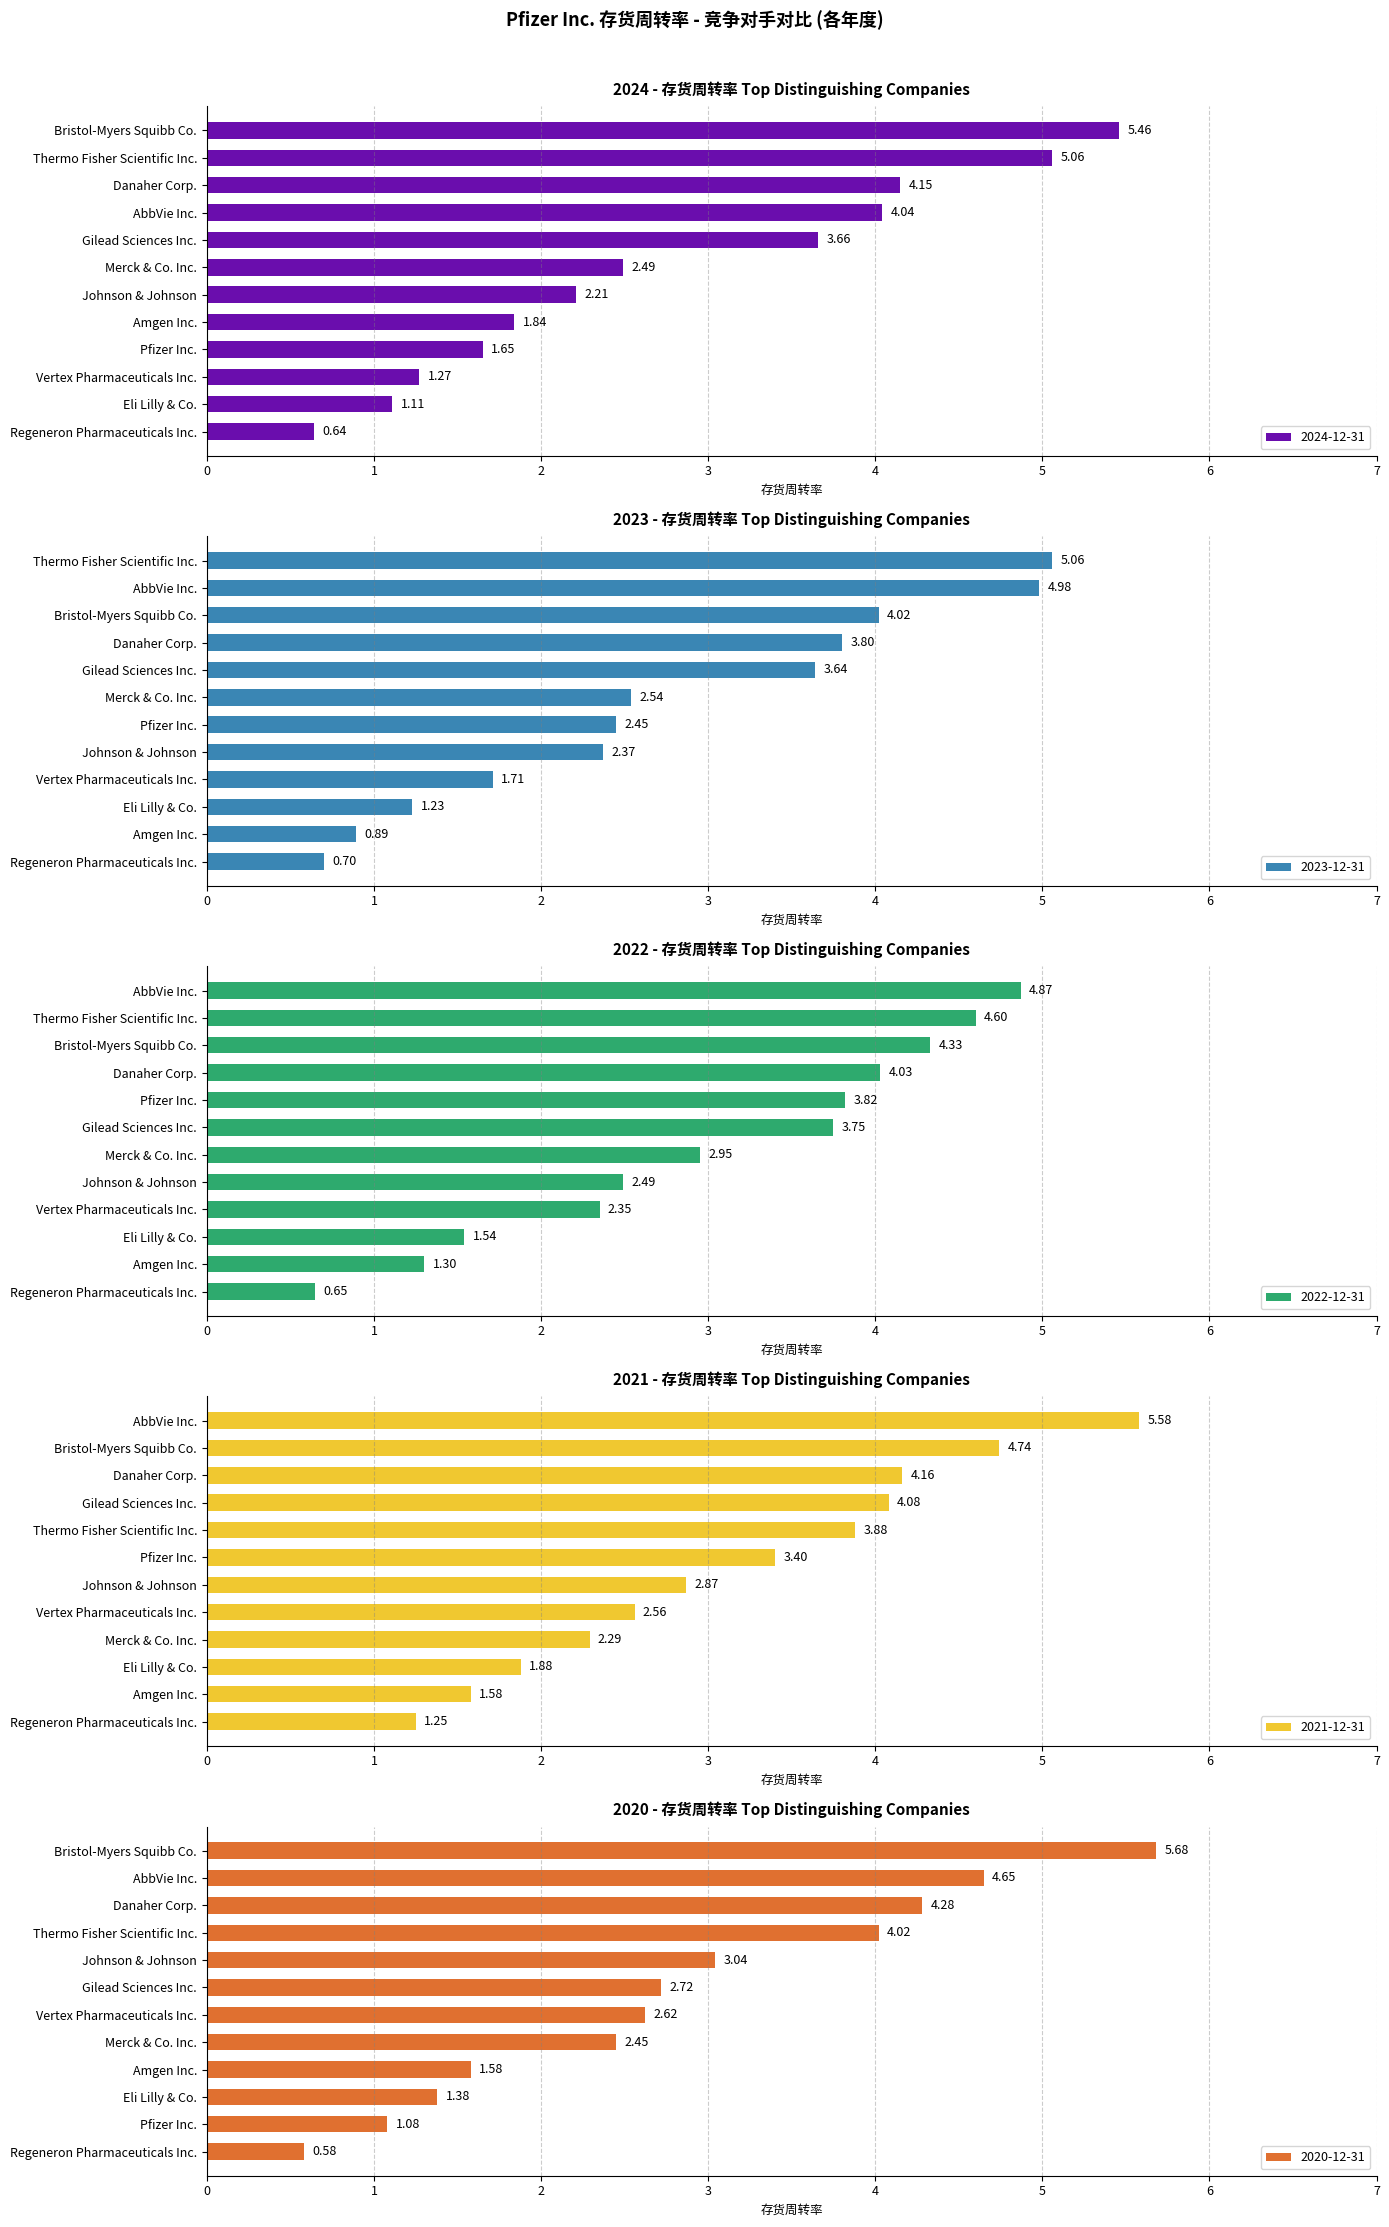

Reading right to left, transcribe all the data shown in this chart.

2024-12-31: Vertex Pharmaceuticals Inc.=1.3	Thermo Fisher Scientific Inc.=5.1	Regeneron Pharmaceuticals Inc.=0.6	Merck & Co. Inc.=2.5	Johnson & Johnson=2.2	Gilead Sciences Inc.=3.7	Eli Lilly & Co.=1.1	Danaher Corp.=4.2	Bristol-Myers Squibb Co.=5.5	Amgen Inc.=1.8	AbbVie Inc.=4.0	Pfizer Inc.=1.6
2023-12-31: Vertex Pharmaceuticals Inc.=1.7	Thermo Fisher Scientific Inc.=5.1	Regeneron Pharmaceuticals Inc.=0.7	Merck & Co. Inc.=2.5	Johnson & Johnson=2.4	Gilead Sciences Inc.=3.6	Eli Lilly & Co.=1.2	Danaher Corp.=3.8	Bristol-Myers Squibb Co.=4.0	Amgen Inc.=0.9	AbbVie Inc.=5.0	Pfizer Inc.=2.5
2022-12-31: Vertex Pharmaceuticals Inc.=2.4	Thermo Fisher Scientific Inc.=4.6	Regeneron Pharmaceuticals Inc.=0.7	Merck & Co. Inc.=3.0	Johnson & Johnson=2.5	Gilead Sciences Inc.=3.8	Eli Lilly & Co.=1.5	Danaher Corp.=4.0	Bristol-Myers Squibb Co.=4.3	Amgen Inc.=1.3	AbbVie Inc.=4.9	Pfizer Inc.=3.8
2021-12-31: Vertex Pharmaceuticals Inc.=2.6	Thermo Fisher Scientific Inc.=3.9	Regeneron Pharmaceuticals Inc.=1.2	Merck & Co. Inc.=2.3	Johnson & Johnson=2.9	Gilead Sciences Inc.=4.1	Eli Lilly & Co.=1.9	Danaher Corp.=4.2	Bristol-Myers Squibb Co.=4.7	Amgen Inc.=1.6	AbbVie Inc.=5.6	Pfizer Inc.=3.4
2020-12-31: Vertex Pharmaceuticals Inc.=2.6	Thermo Fisher Scientific Inc.=4.0	Regeneron Pharmaceuticals Inc.=0.6	Merck & Co. Inc.=2.5	Johnson & Johnson=3.0	Gilead Sciences Inc.=2.7	Eli Lilly & Co.=1.4	Danaher Corp.=4.3	Bristol-Myers Squibb Co.=5.7	Amgen Inc.=1.6	AbbVie Inc.=4.7	Pfizer Inc.=1.1